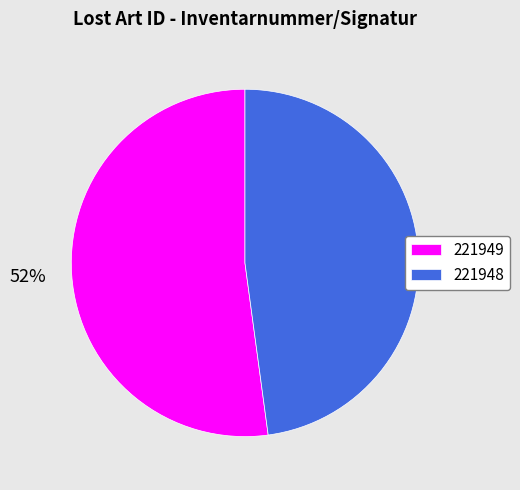

Is it true that 221948 is 58% of the pie?

False